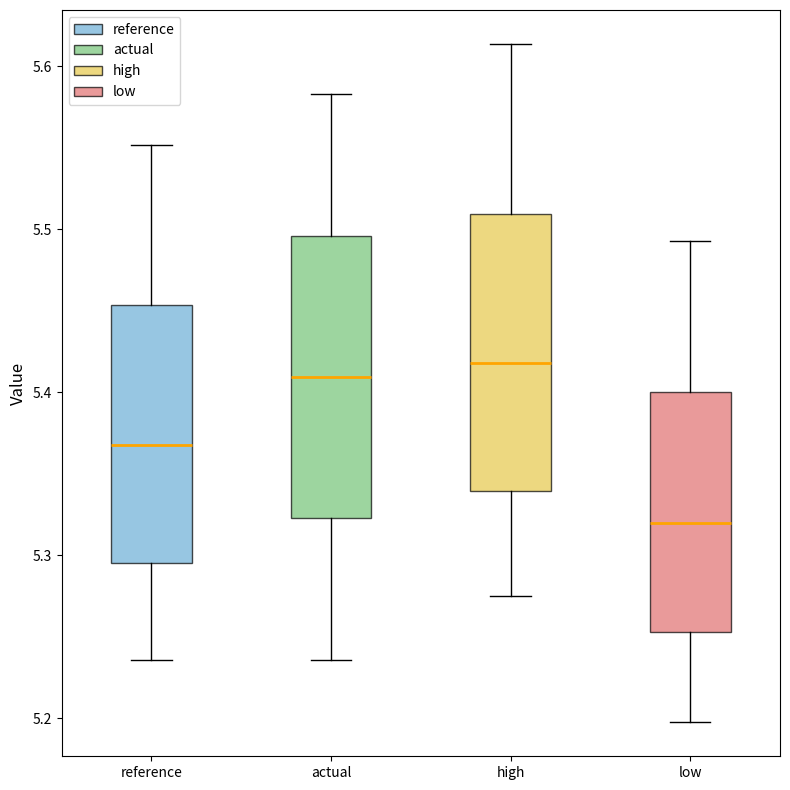

Which box's median line is the lowest?

low